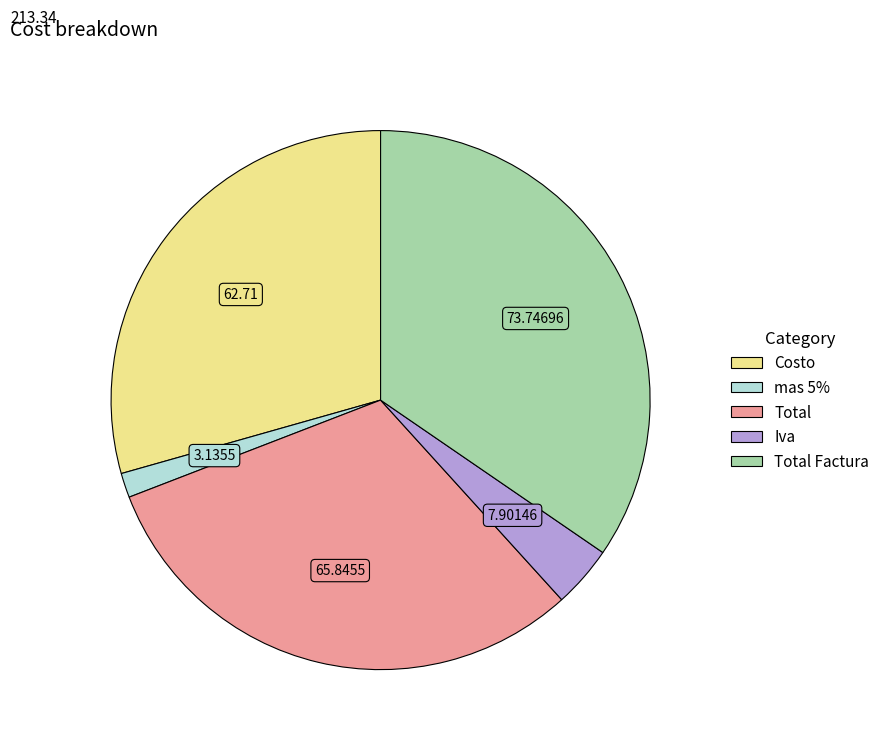

Does any single category account for the majority?

No